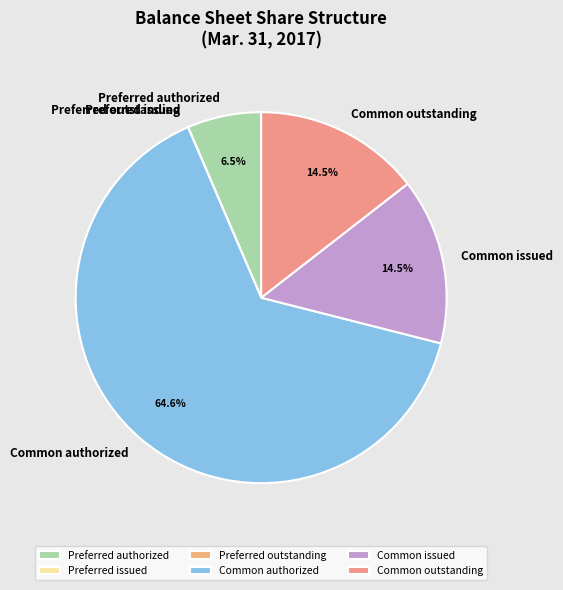

To the nearest percent, what percentage of the pie is Common authorized?

65%